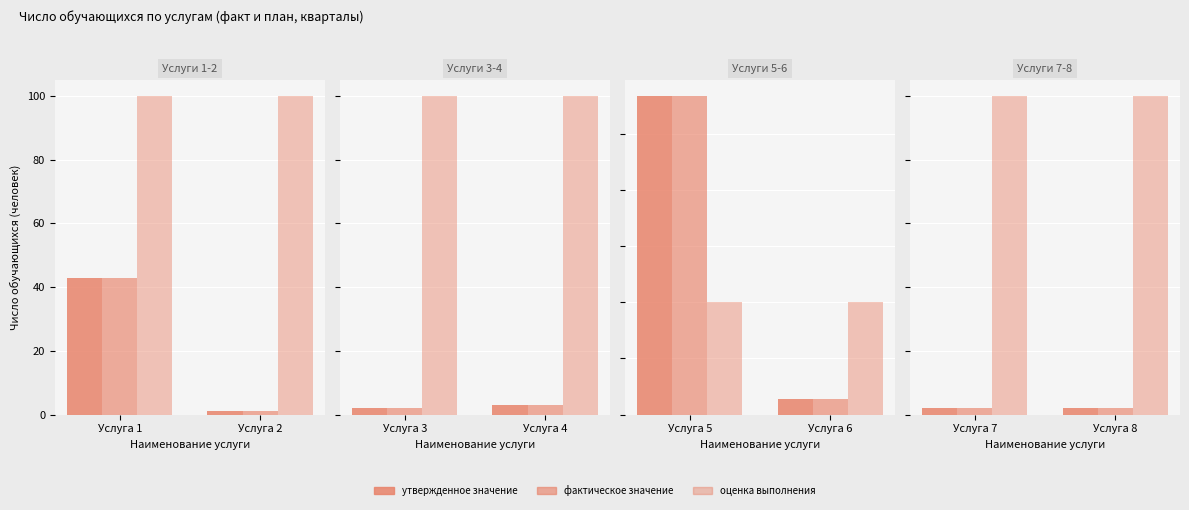

At which label does утвержденное значение reach its peak?

Услуга 7